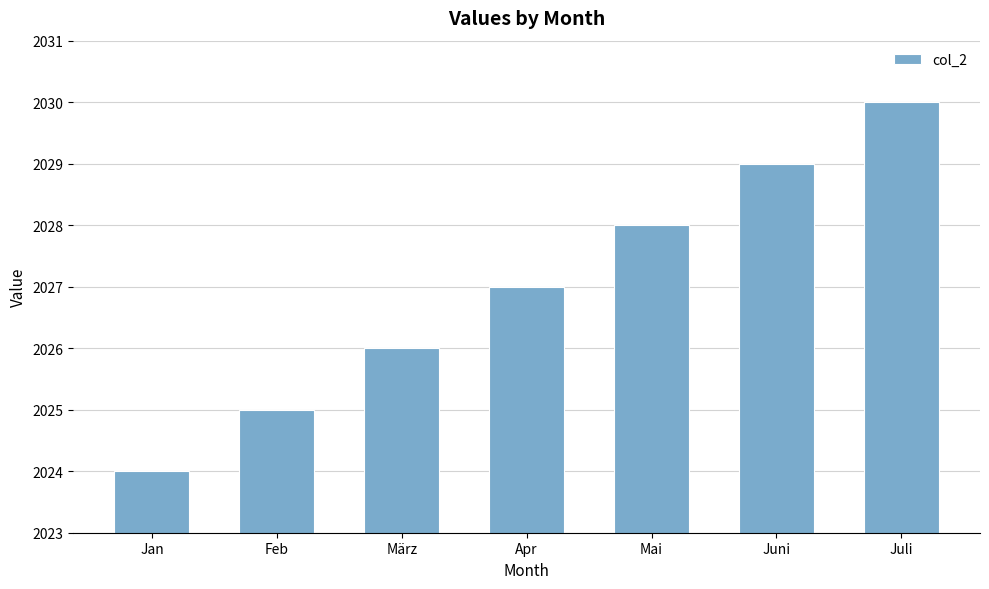

Rank the categories by value from highest to lowest.

Juli, Juni, Mai, Apr, März, Feb, Jan